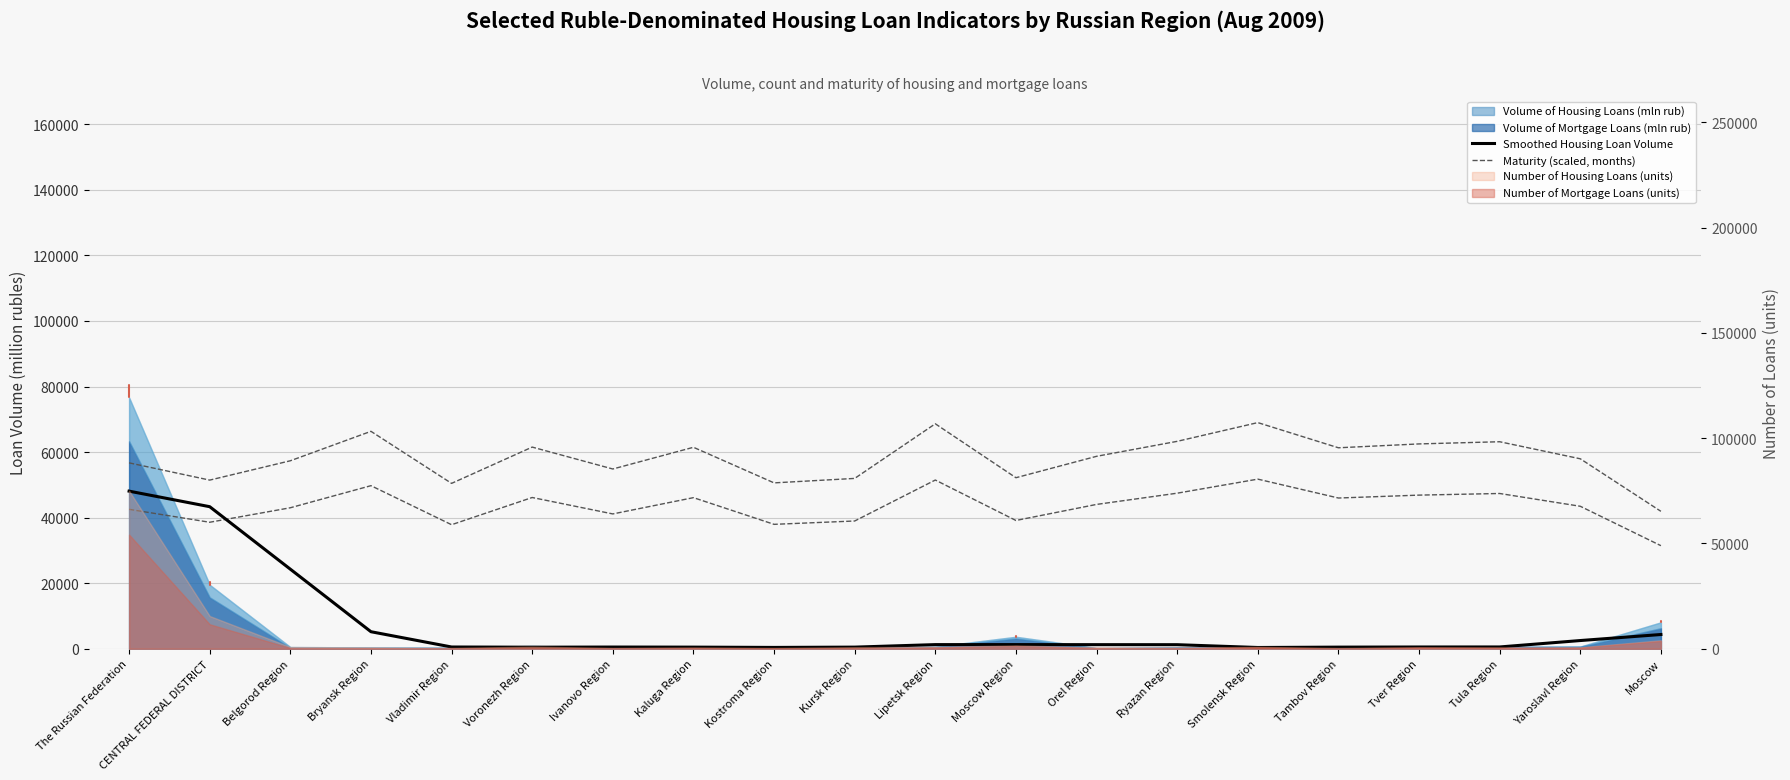

Which series has the largest total across all categories?

Maturity (scaled, months)